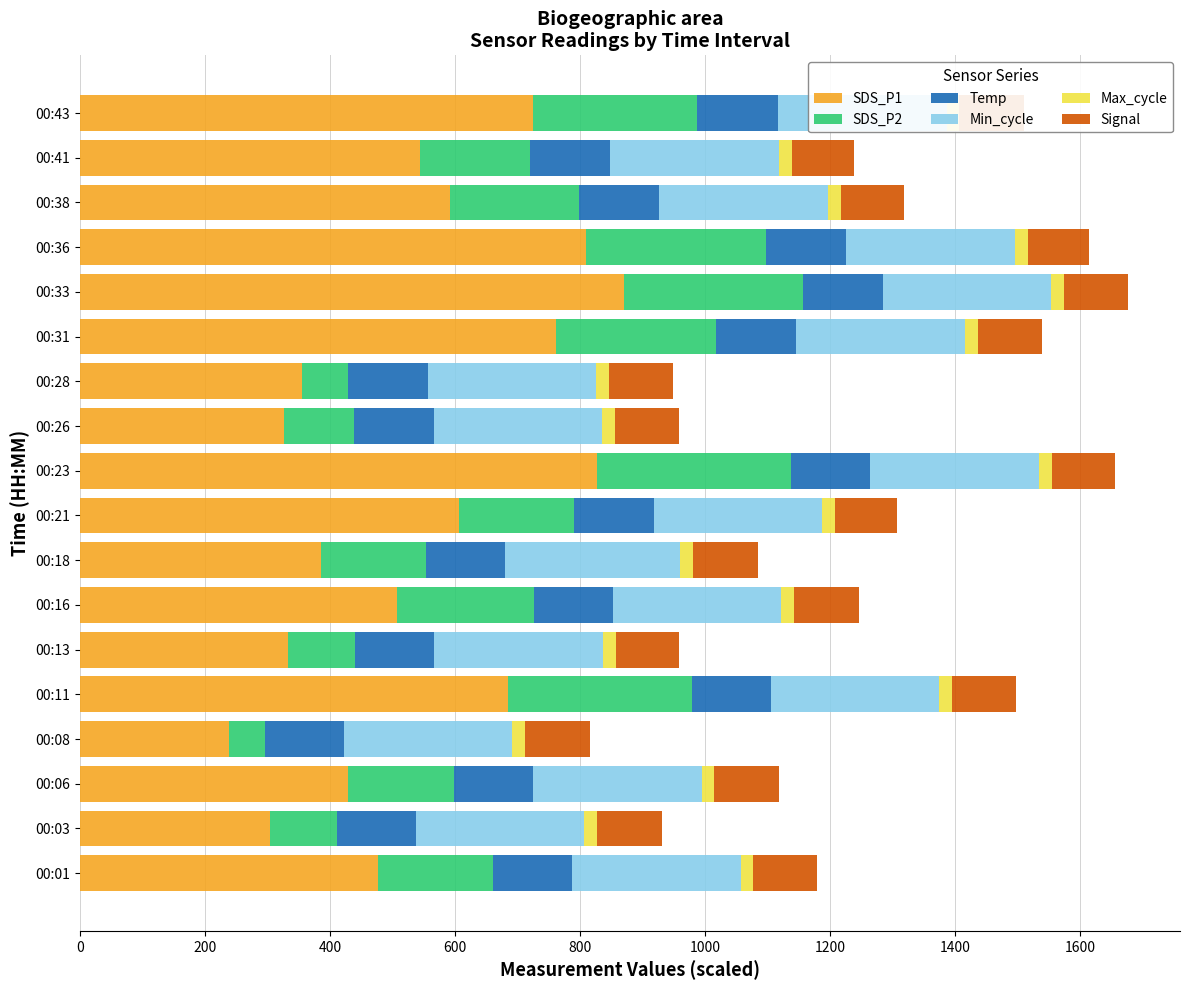

How many bars are there in total?

108